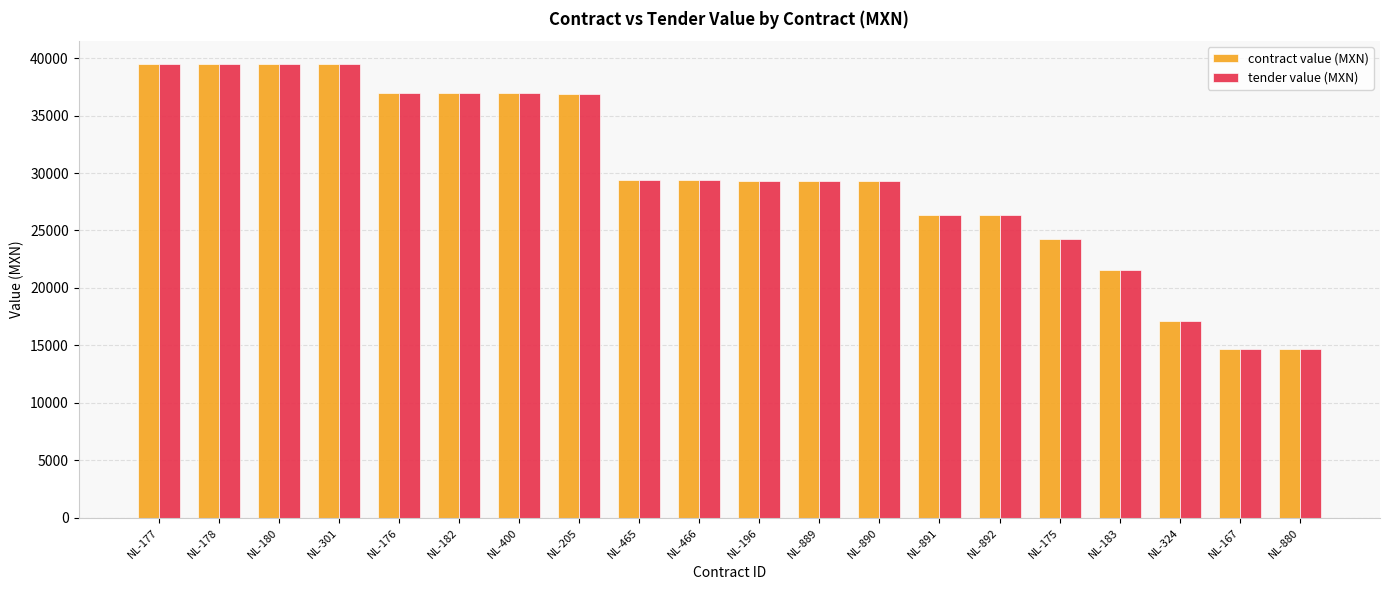

How many data points in contract value (MXN) are less than 29406?

10